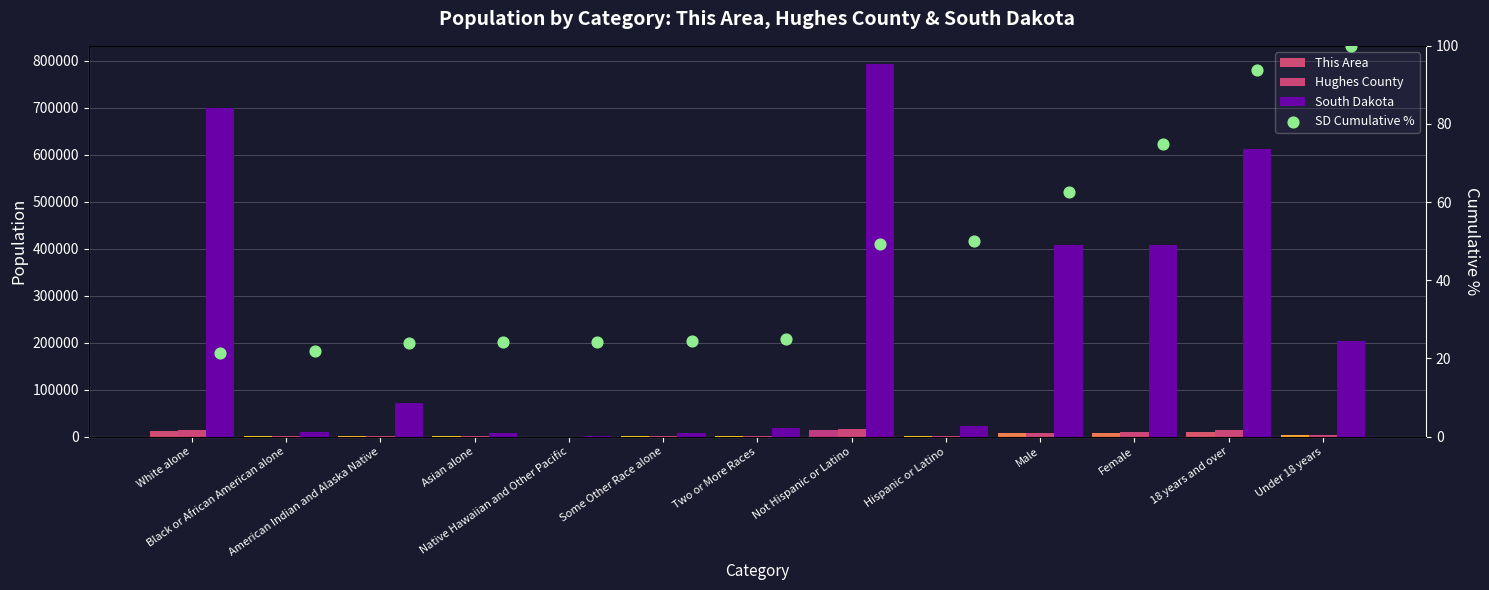

What is the total value across all series at Male?

422246.5